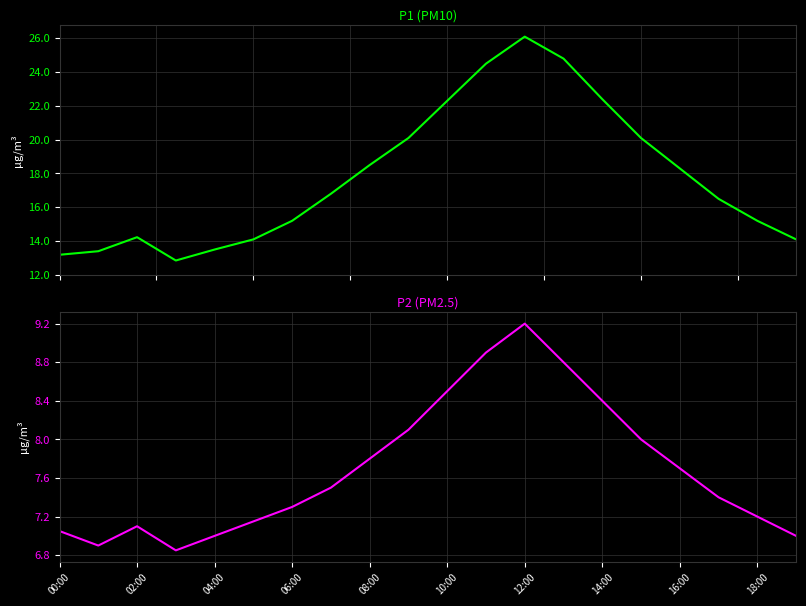

Rank the series by their maximum value, from highest to lowest.

P1 (PM10), P2 (PM2.5)